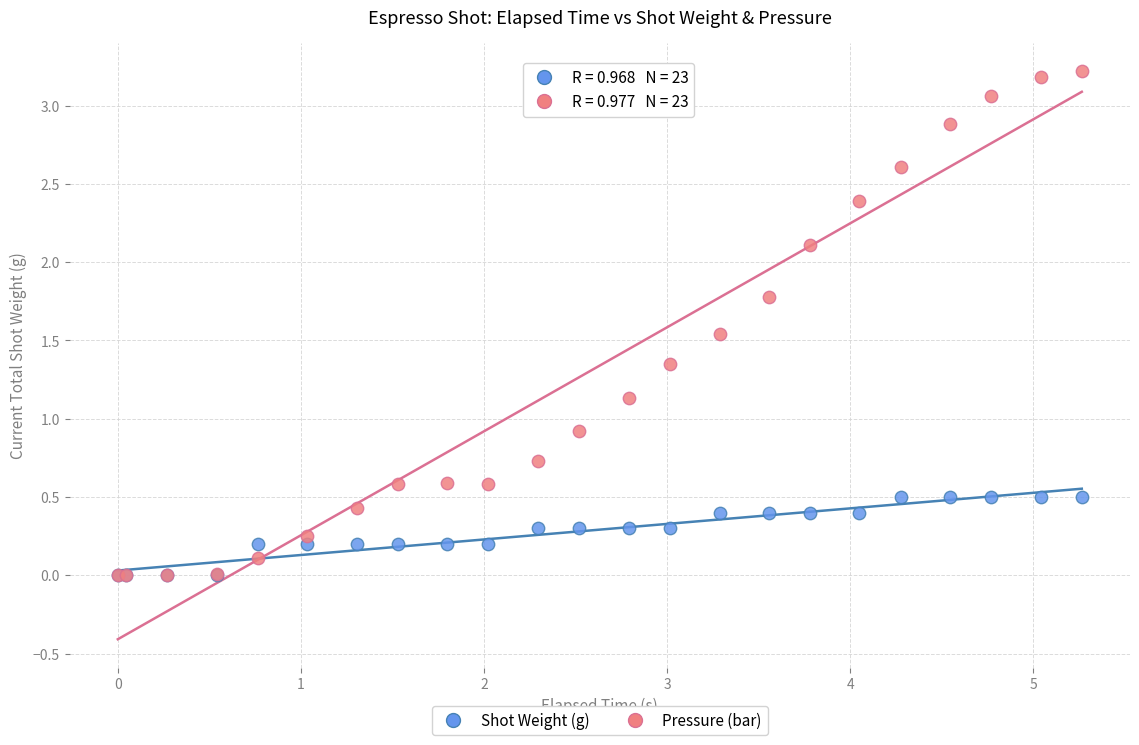

In the Pressure (bar) series, what Y value is closest to 1?

0.9